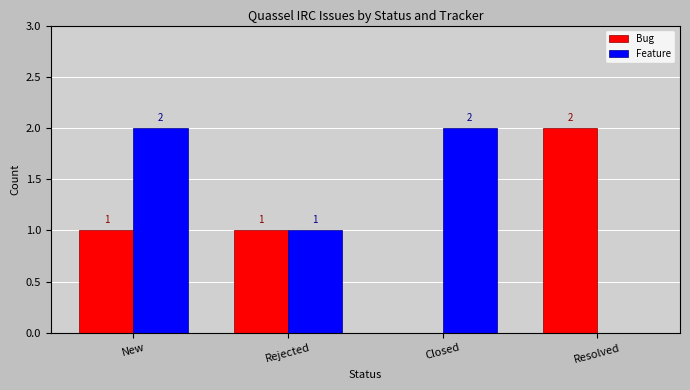

Between New and Rejected, which series saw the biggest shift?

Feature